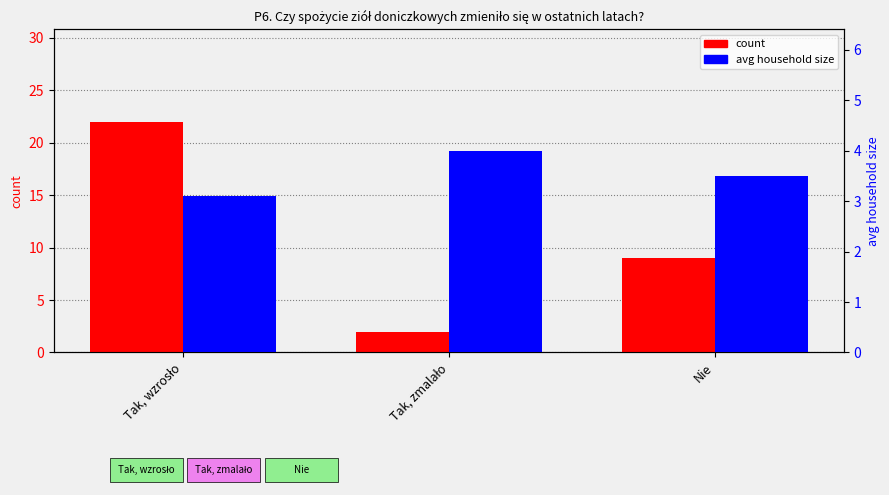

The percentile rank within the sample series shows 2.7 at Tak, zmalało. True or false?

False